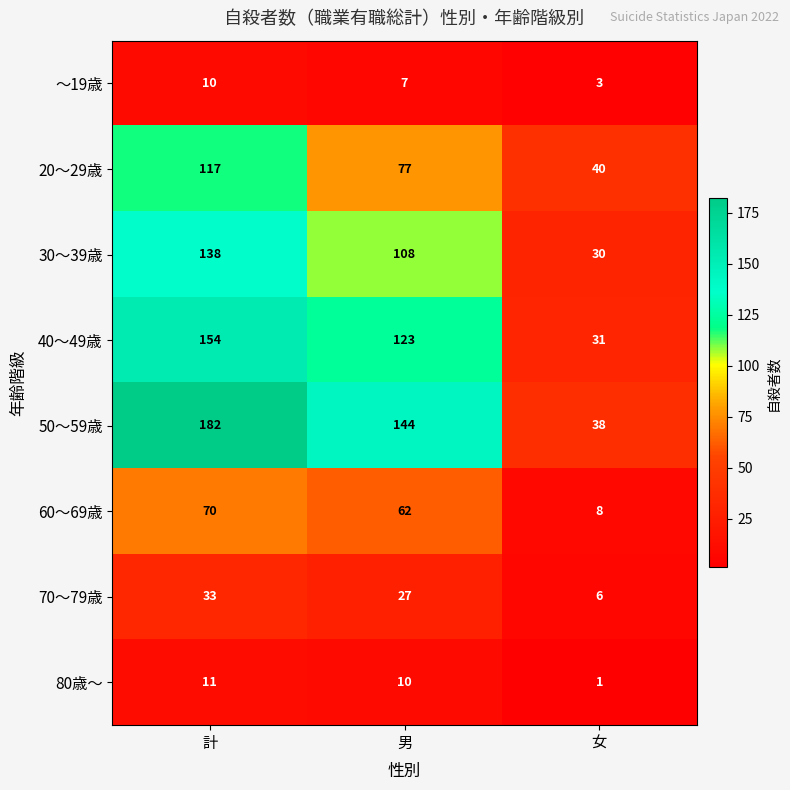

Reading right to left, extract all data points from this chart.

～19歳: 3	7	10
20～29歳: 40	77	117
30～39歳: 30	108	138
40～49歳: 31	123	154
50～59歳: 38	144	182
60～69歳: 8	62	70
70～79歳: 6	27	33
80歳～: 1	10	11